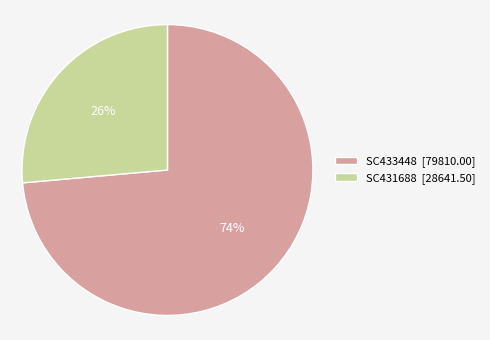

Is there any slice that represents more than half of the pie?

Yes